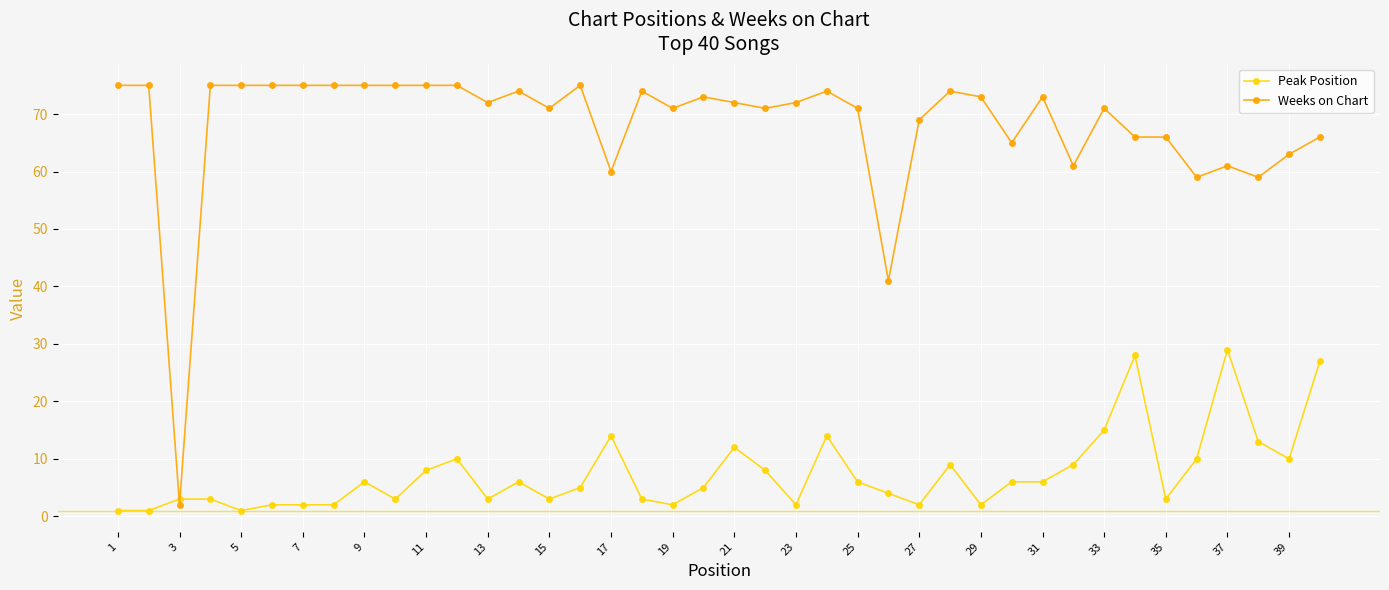

Which series has the largest range (max minus min)?

Weeks on Chart